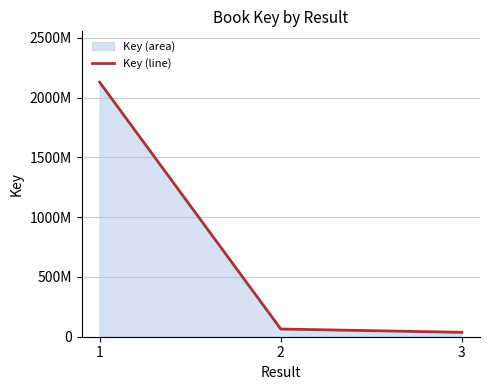

Which has a higher value, 2 or 3?

2